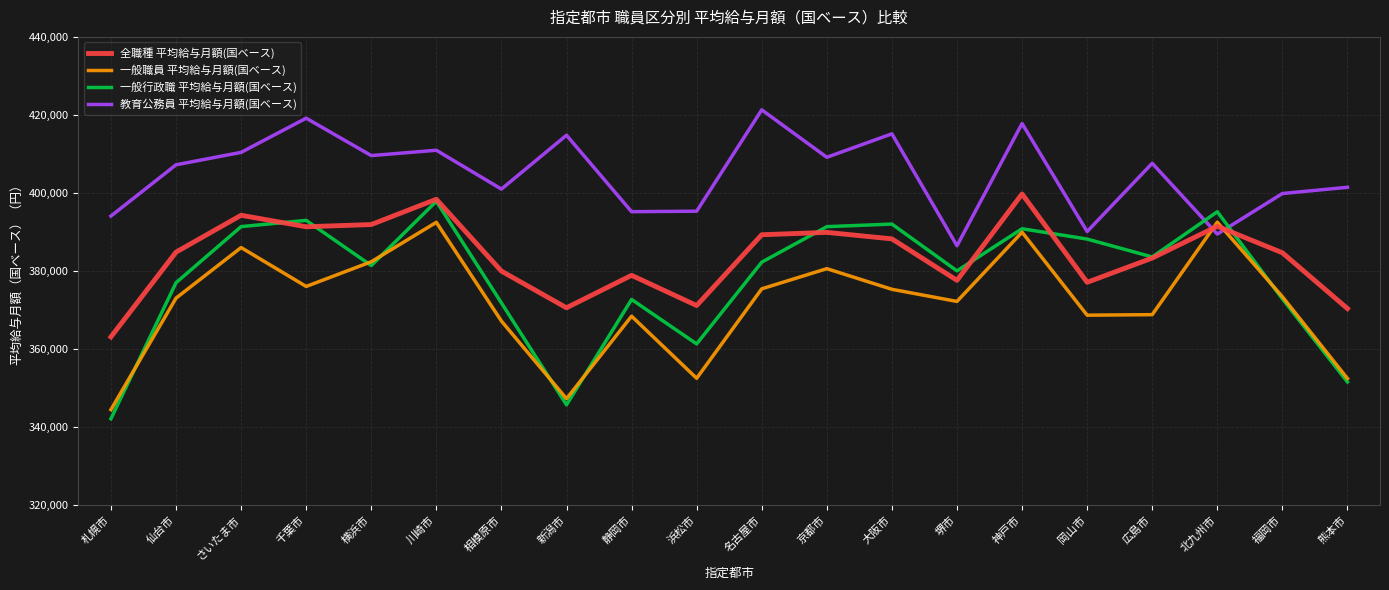

List the series in order of their peak value, highest first.

教育公務員 平均給与月額(国ベース), 全職種 平均給与月額(国ベース), 一般行政職 平均給与月額(国ベース), 一般職員 平均給与月額(国ベース)